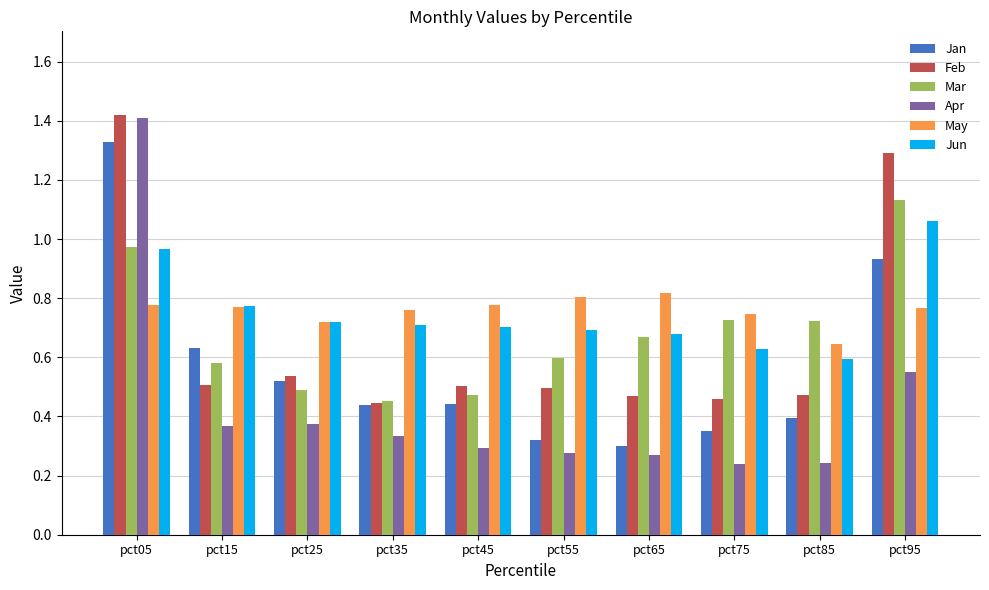

Which series has the widest spread of values?

Apr